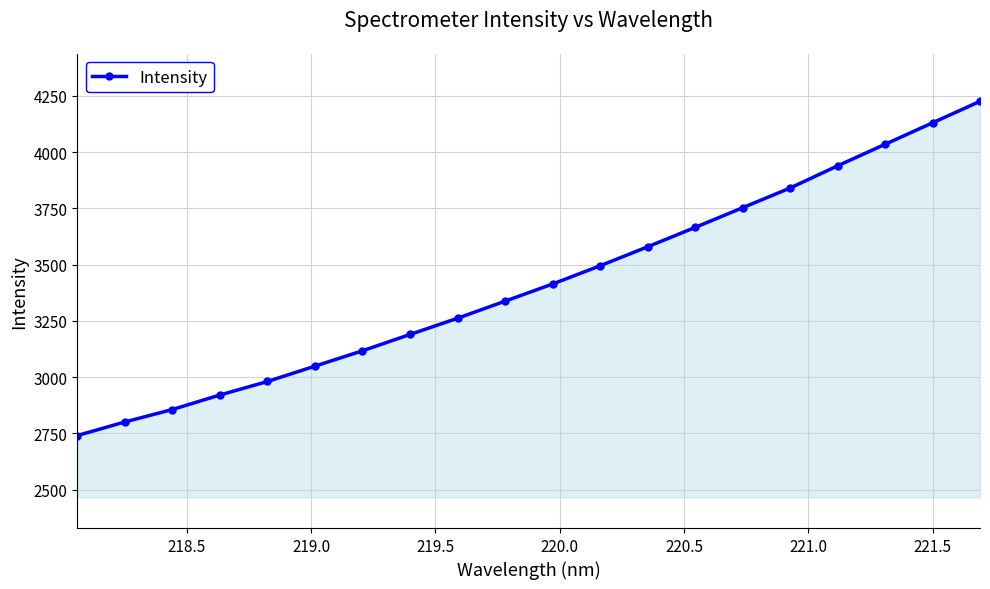

True or false: there are more than 1 points higher than both neighbors.

False